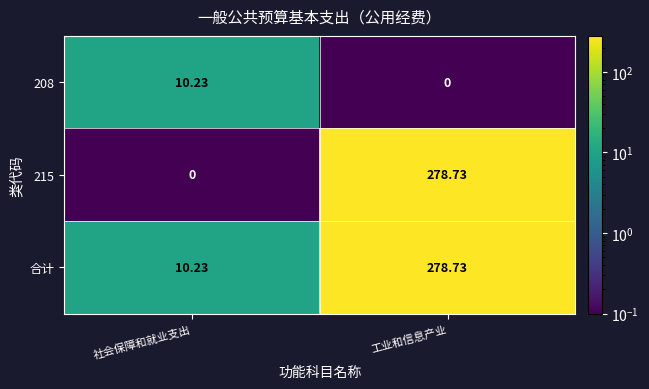

List the labels in order of 合计 value, smallest first.

社会保障和就业支出, 工业和信息产业